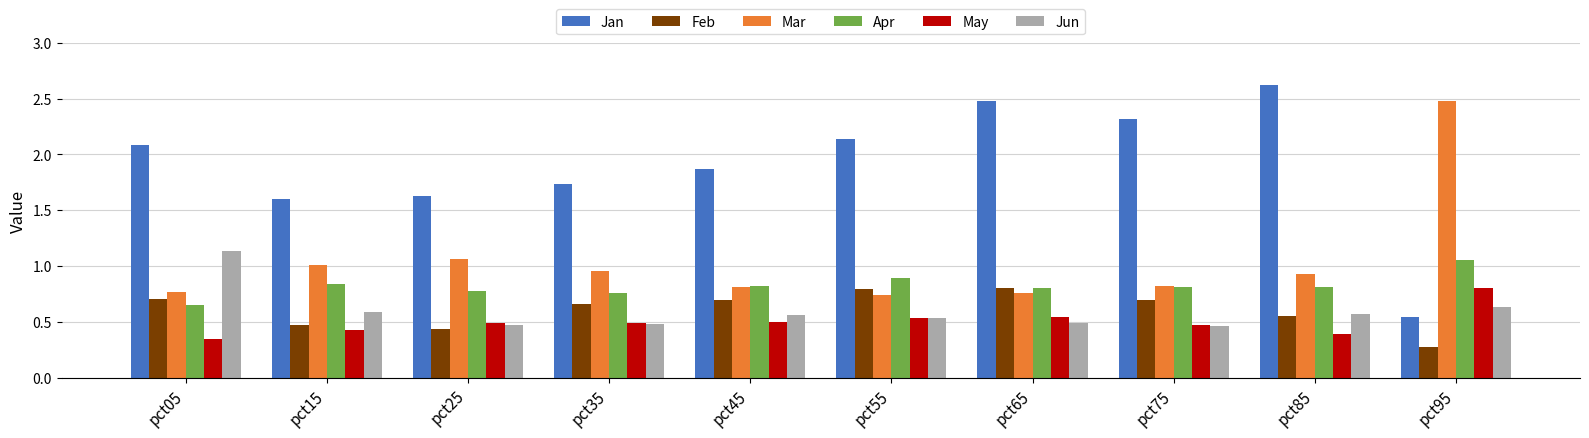

Which series has the widest spread of values?

Jan